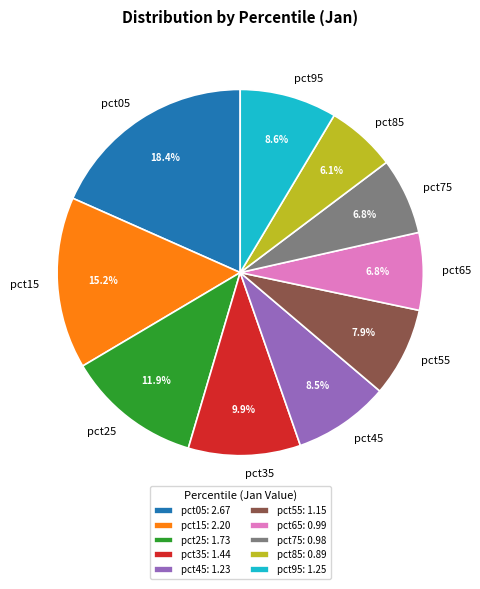

Is it true that pct55 is 8% of the pie?

True